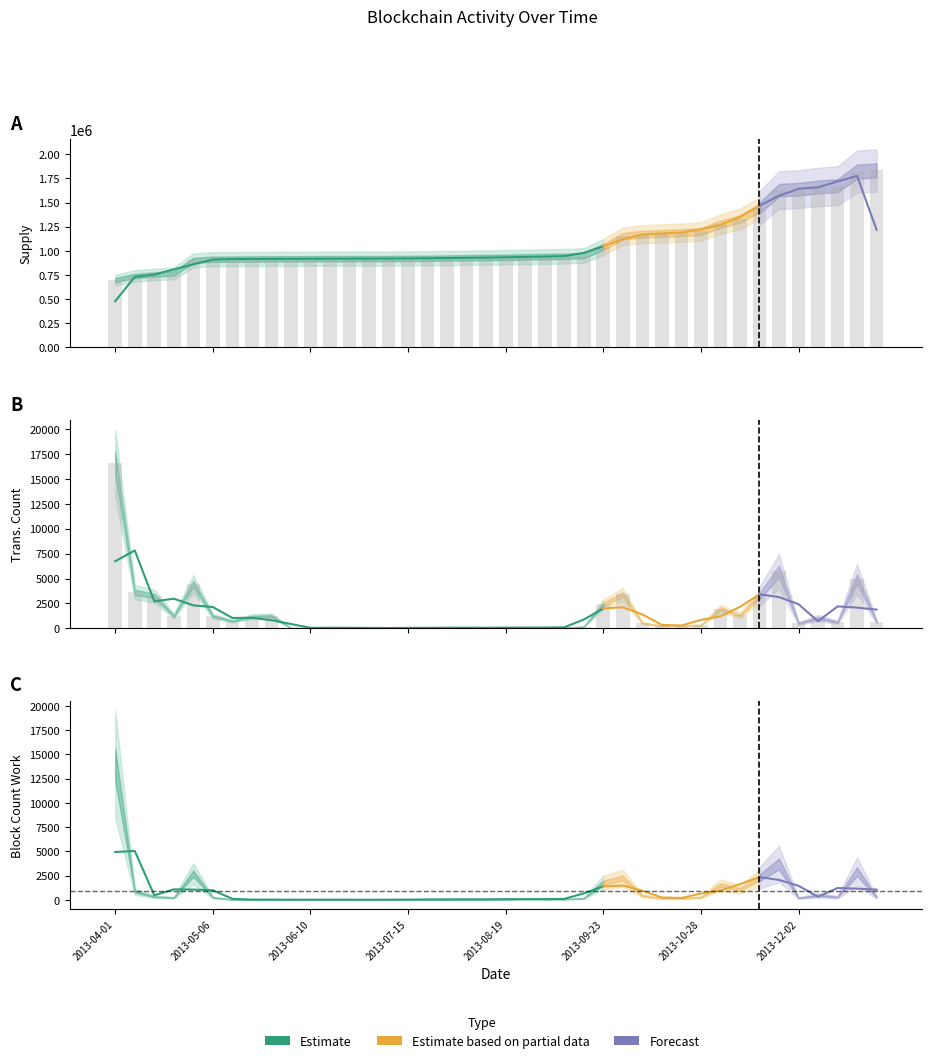

What is the approximate value of supply at 2013-07-08, to the nearest 10?

920150